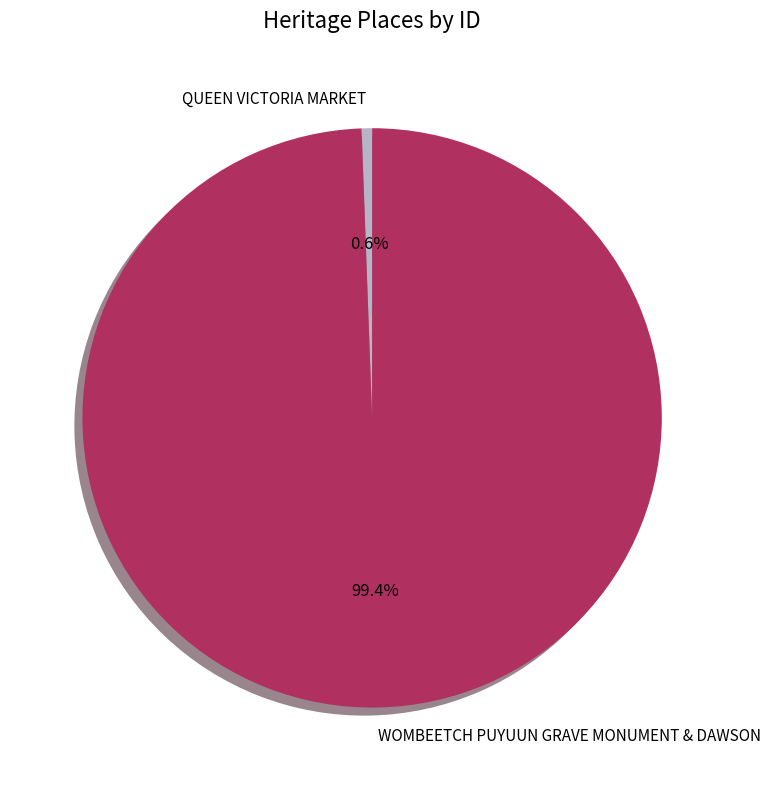

The WOMBEETCH PUYUUN GRAVE MONUMENT & DAWSON slice represents 90% of the pie. True or false?

False